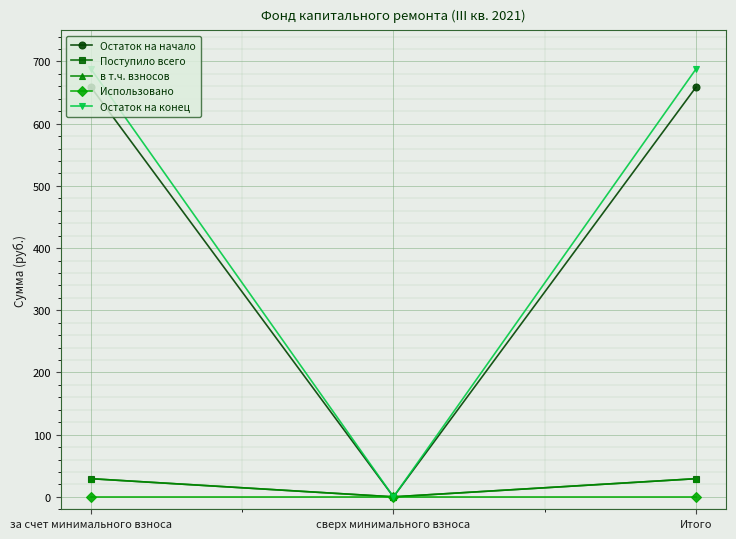

What is the label of the 2nd point from the right?

сверх минимального взноса